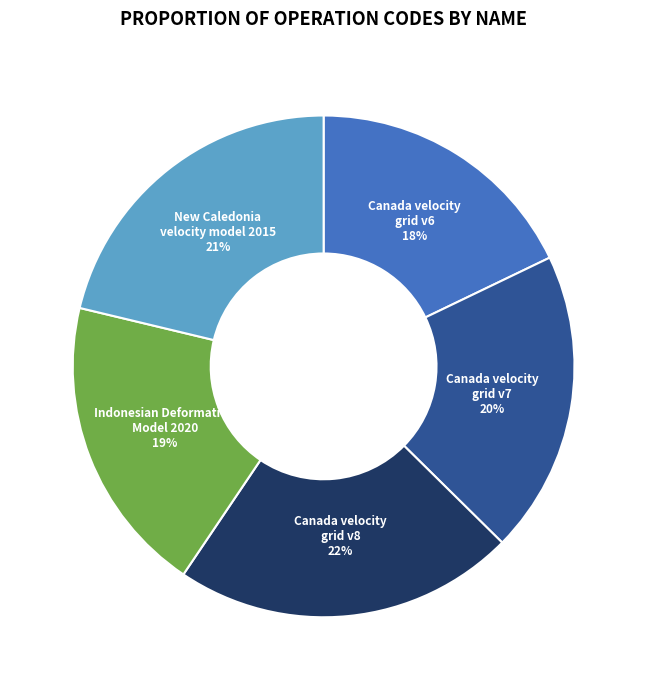

Which slice is the smallest?

Canada velocity grid v6